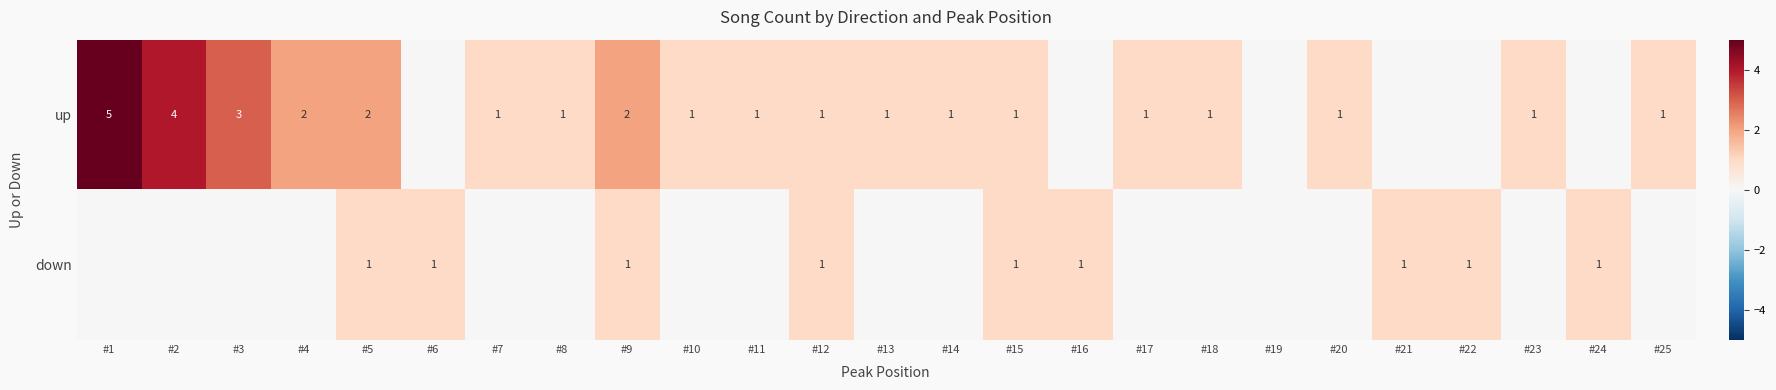

Is it true that up equals 3 at #2?

False